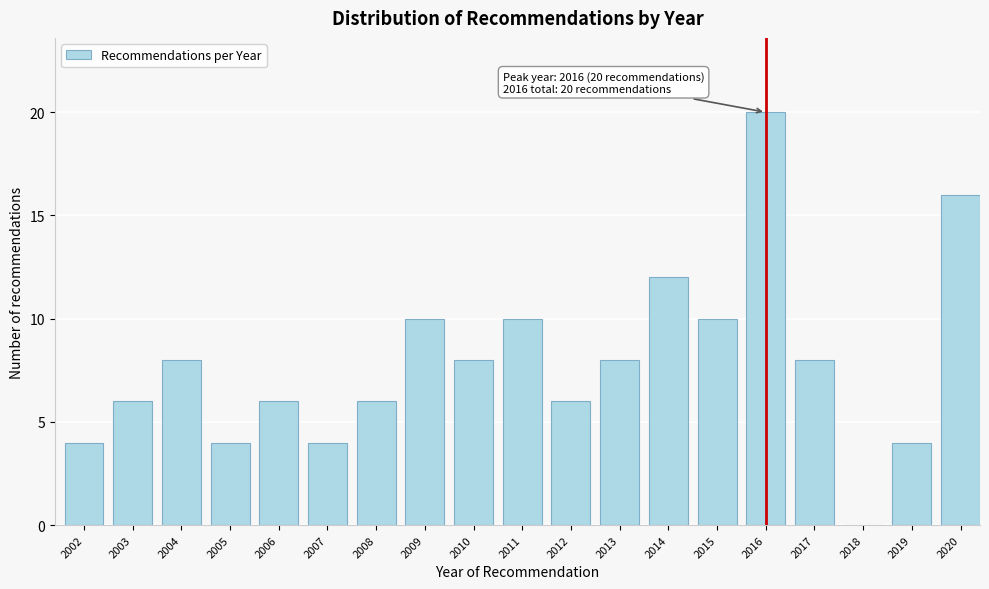

Reading right to left, extract all data points from this chart.

2020=16	2019=4	2018=0	2017=8	2016=20	2015=10	2014=12	2013=8	2012=6	2011=10	2010=8	2009=10	2008=6	2007=4	2006=6	2005=4	2004=8	2003=6	2002=4